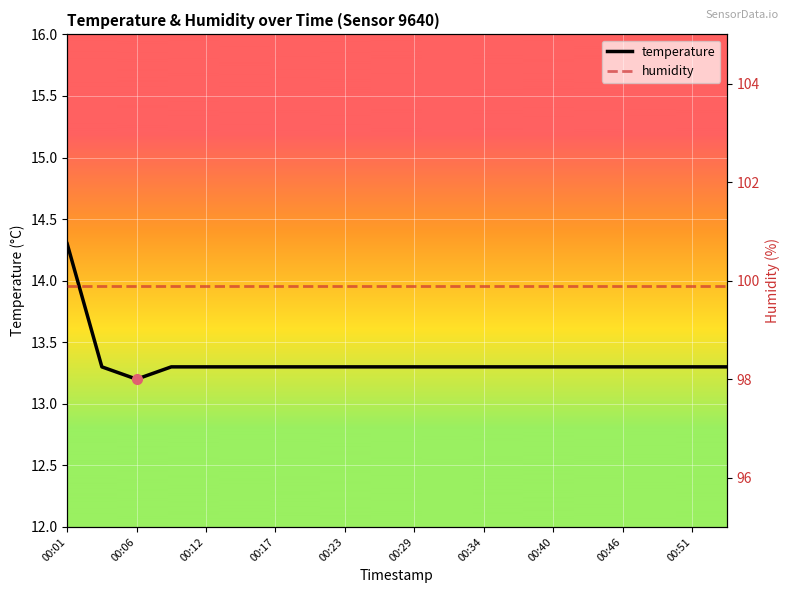

At which label is temperature closest to 13?

00:06